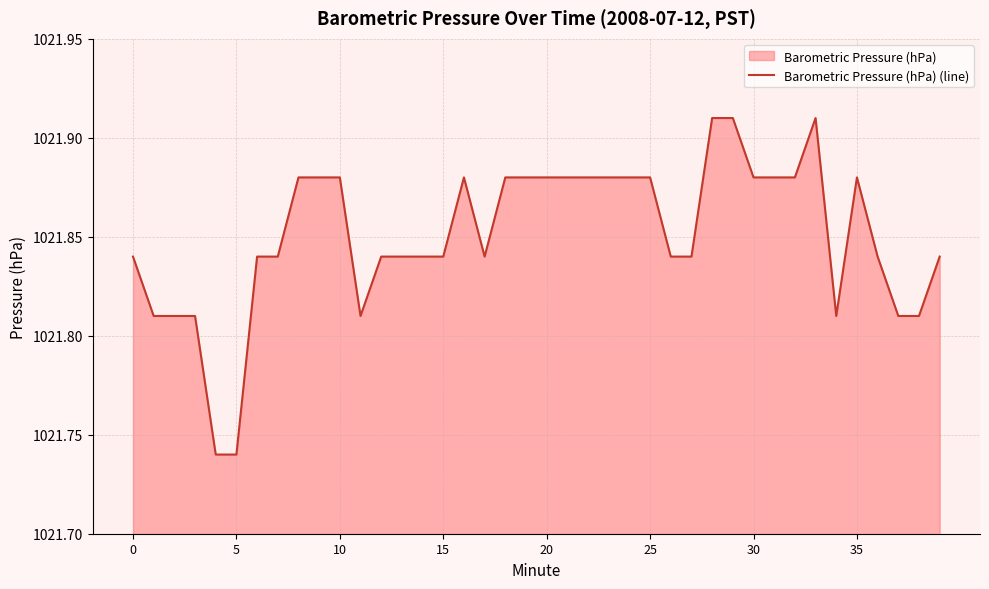

The value at 26 is 1021.8. True or false?

True